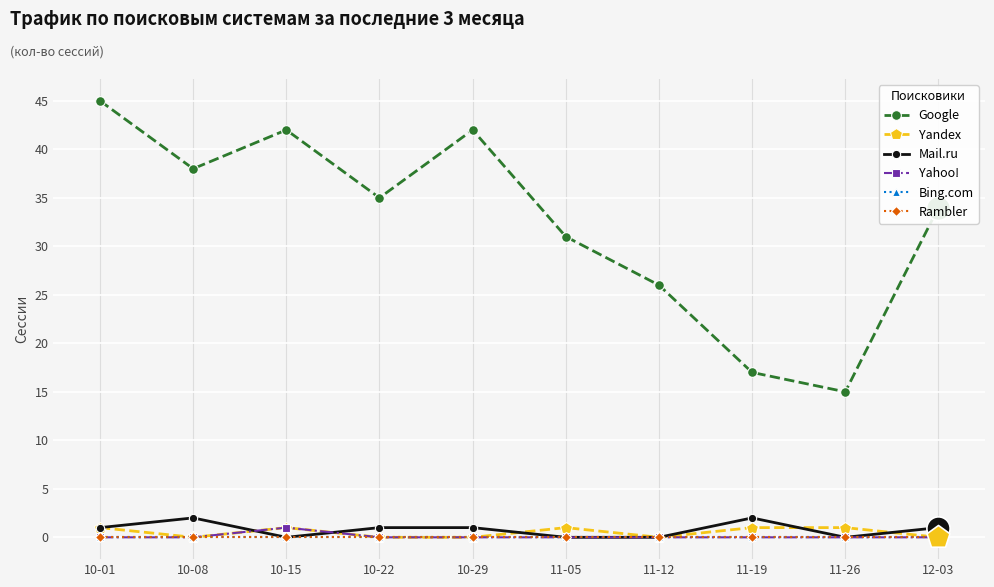

Does the chart have visible grid lines?

Yes